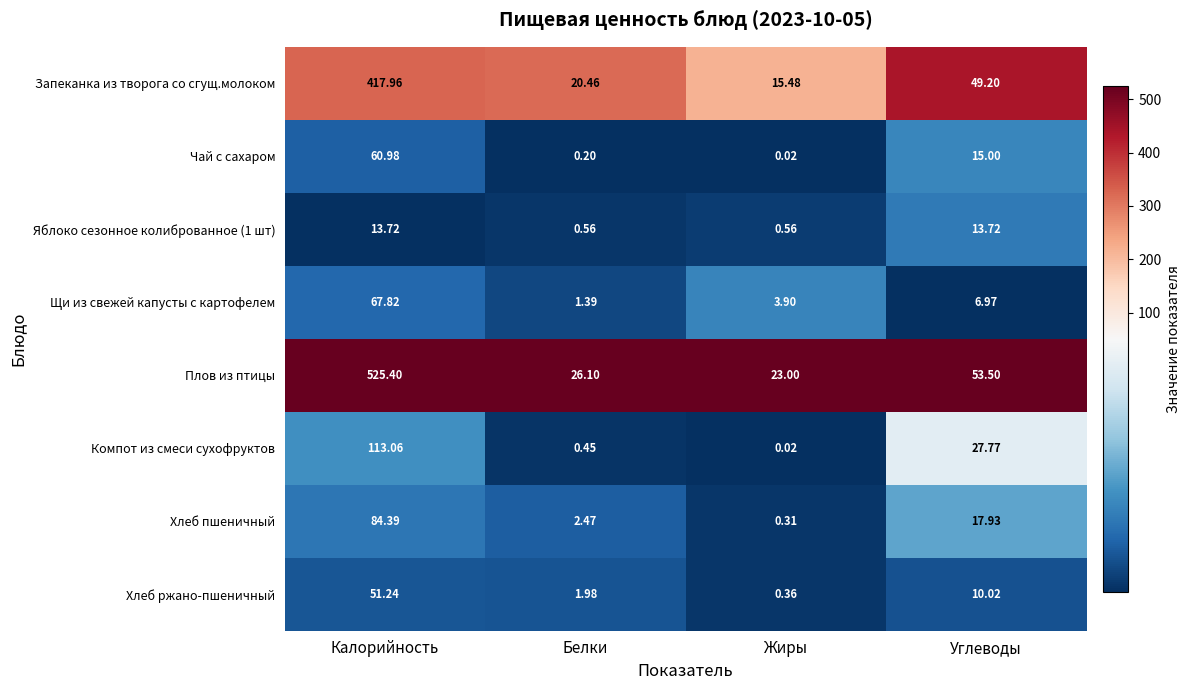

At how many categories does at least one series exceed 0?

4